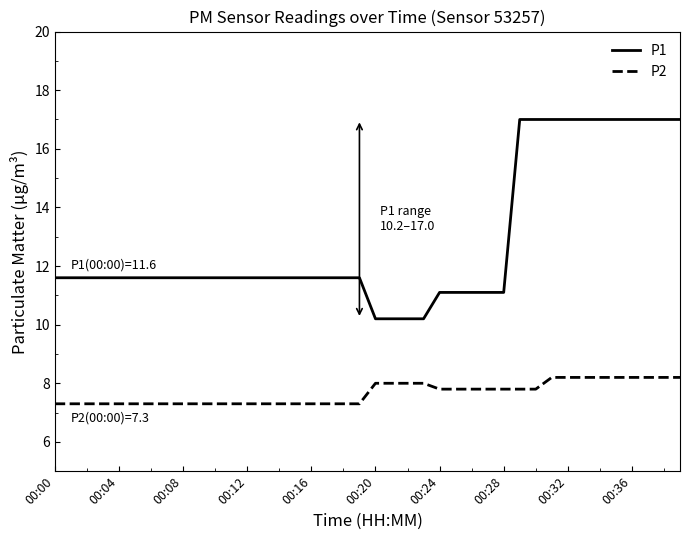

What is the maximum value for P2?

8.2